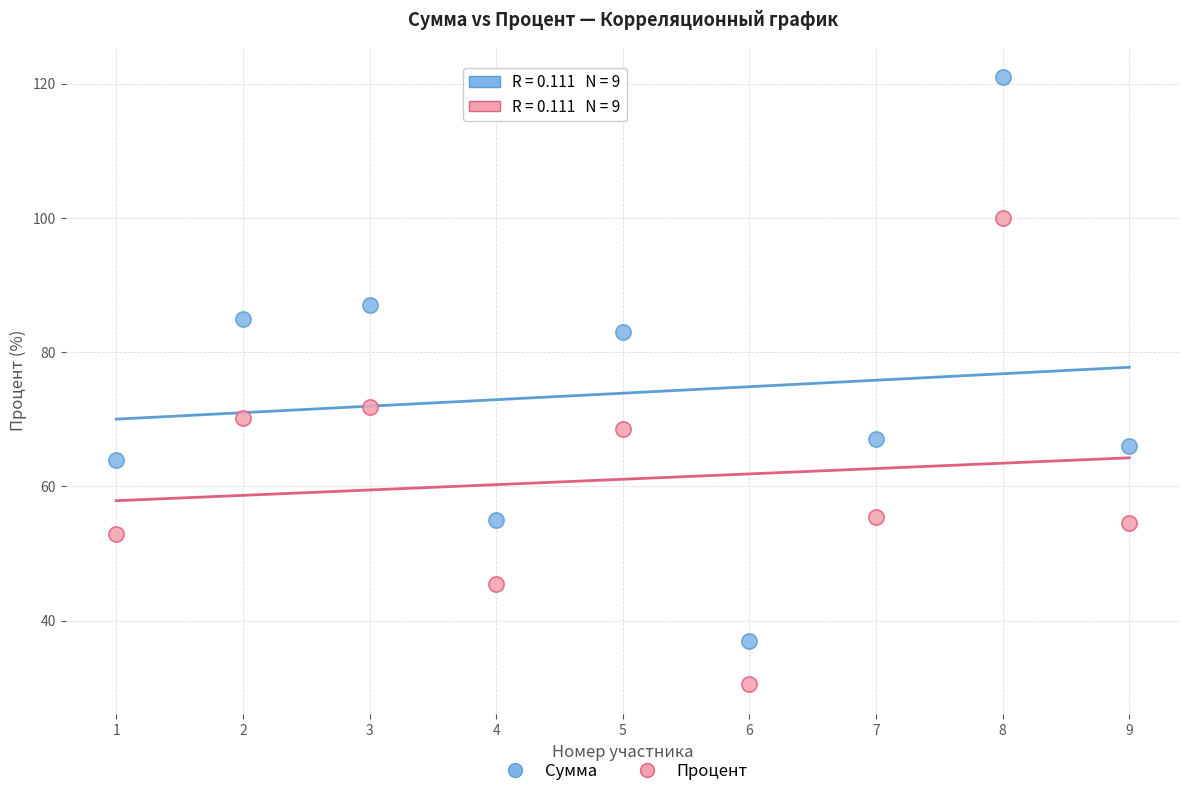

What are all the series names shown in the legend?

Сумма, Процент